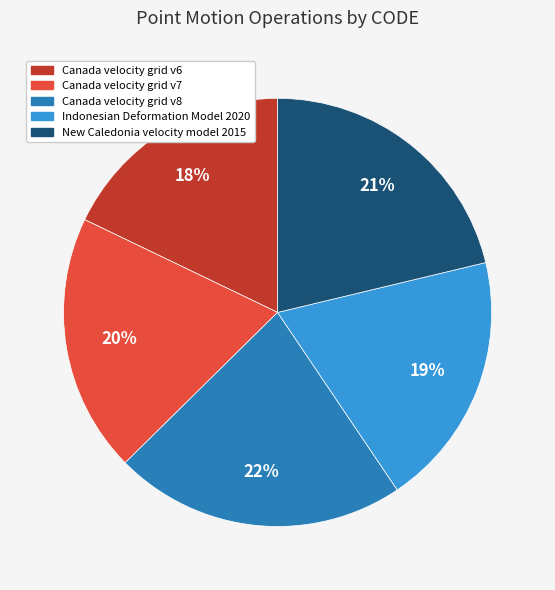

What is the ratio of the value at New Caledonia velocity model 2015 to the value at Canada velocity grid v6?

1.2